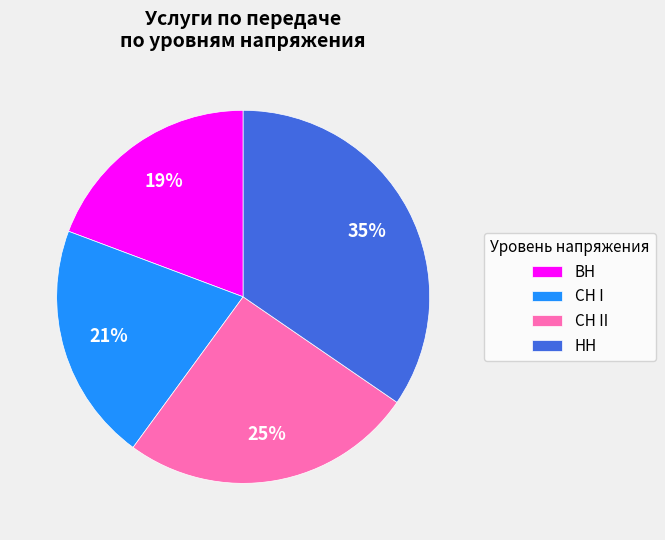

What is the smallest slice in the pie chart?

ВН